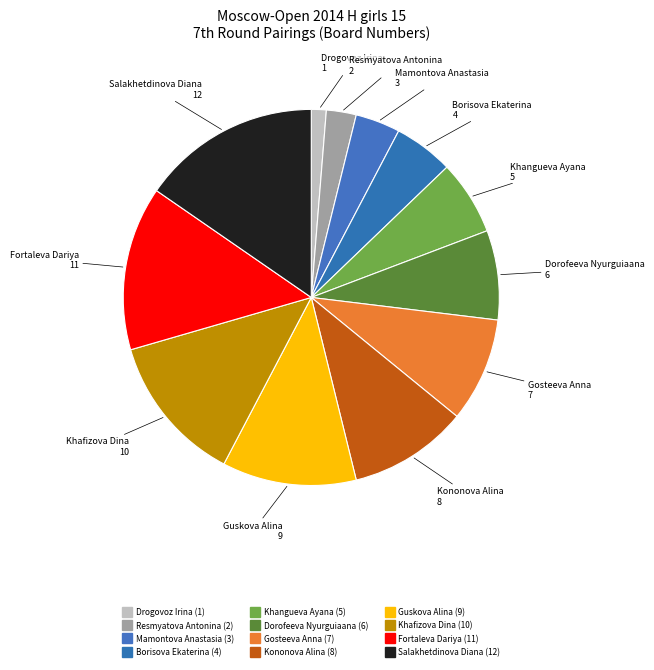

How many segments does this pie chart have?

12